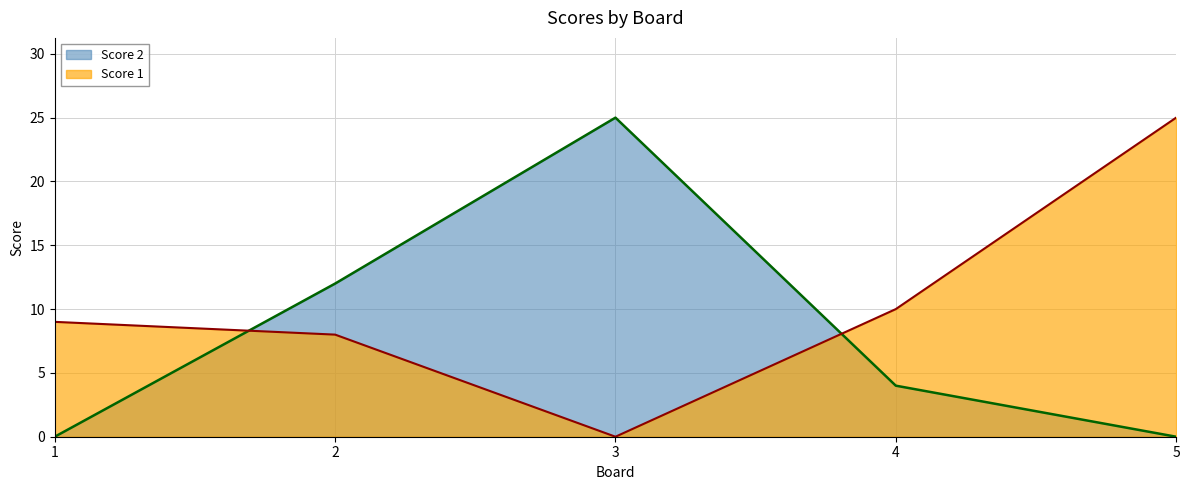

Which series has the largest total across all categories?

Score 1